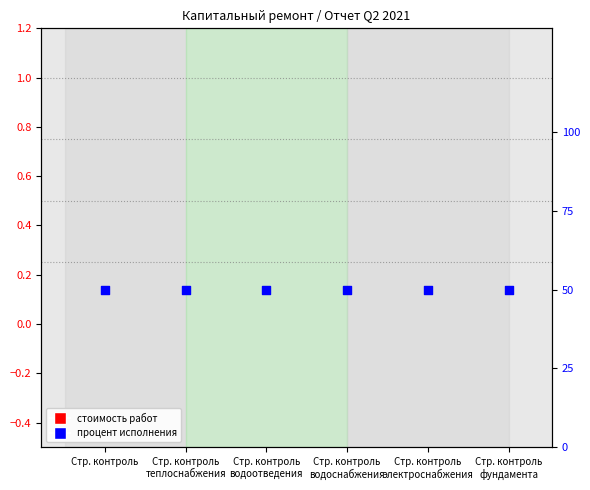

Which series contains the highest Y value?

процент исполнения